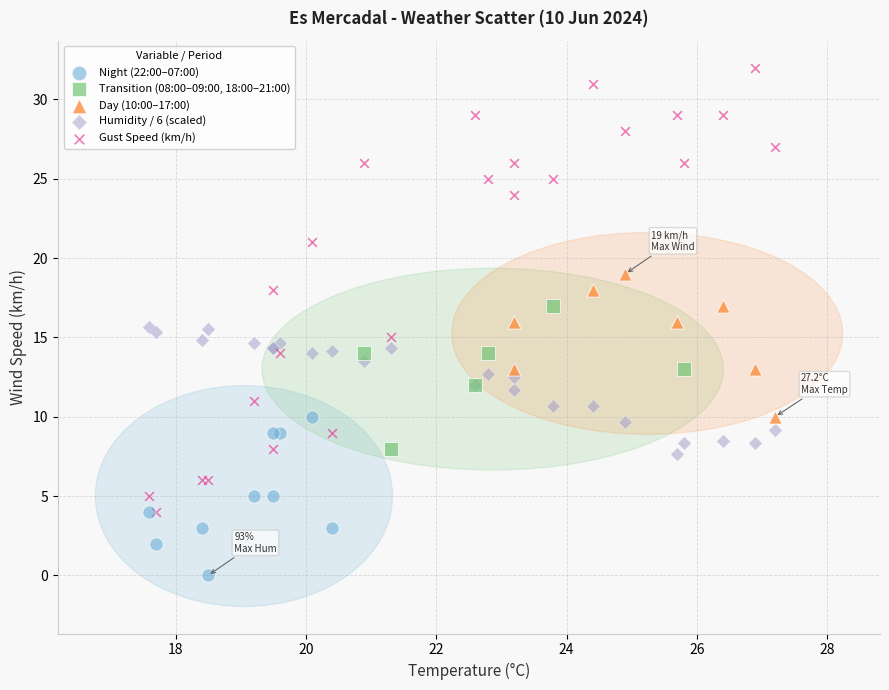

Which series reaches the minimum Y coordinate?

Night (22:00–07:00)